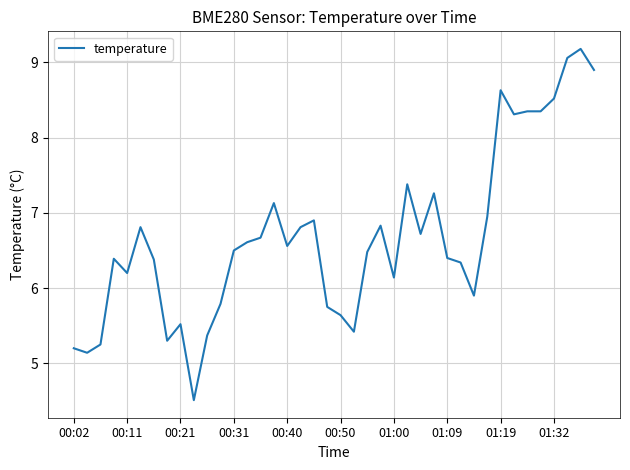

How many series are shown in this chart?

1